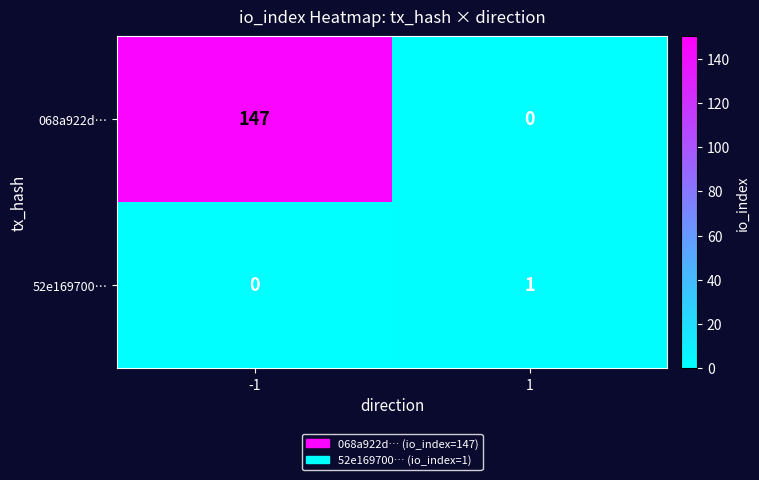

Rank the series by their maximum value, from lowest to highest.

52e169700…, 068a922d…